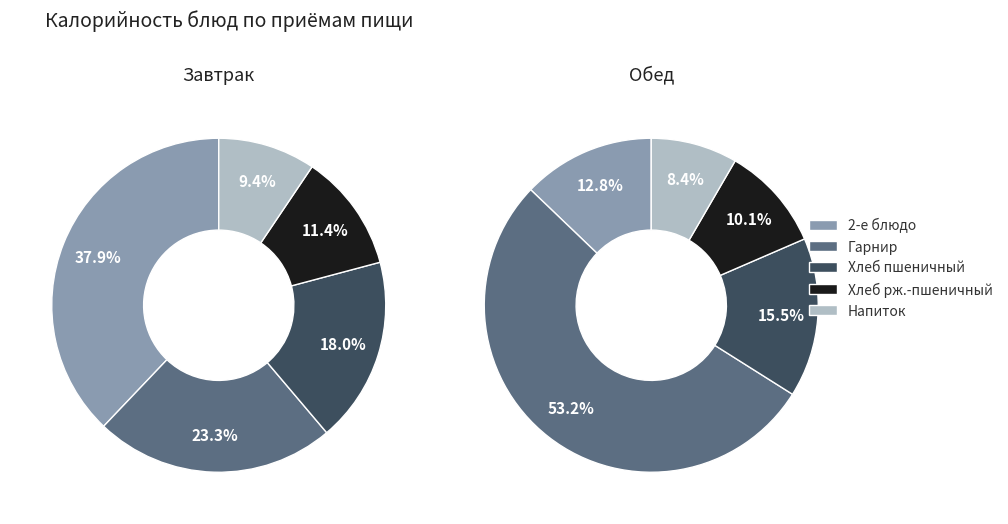

To the nearest percent, what is the average slice percentage?

20%